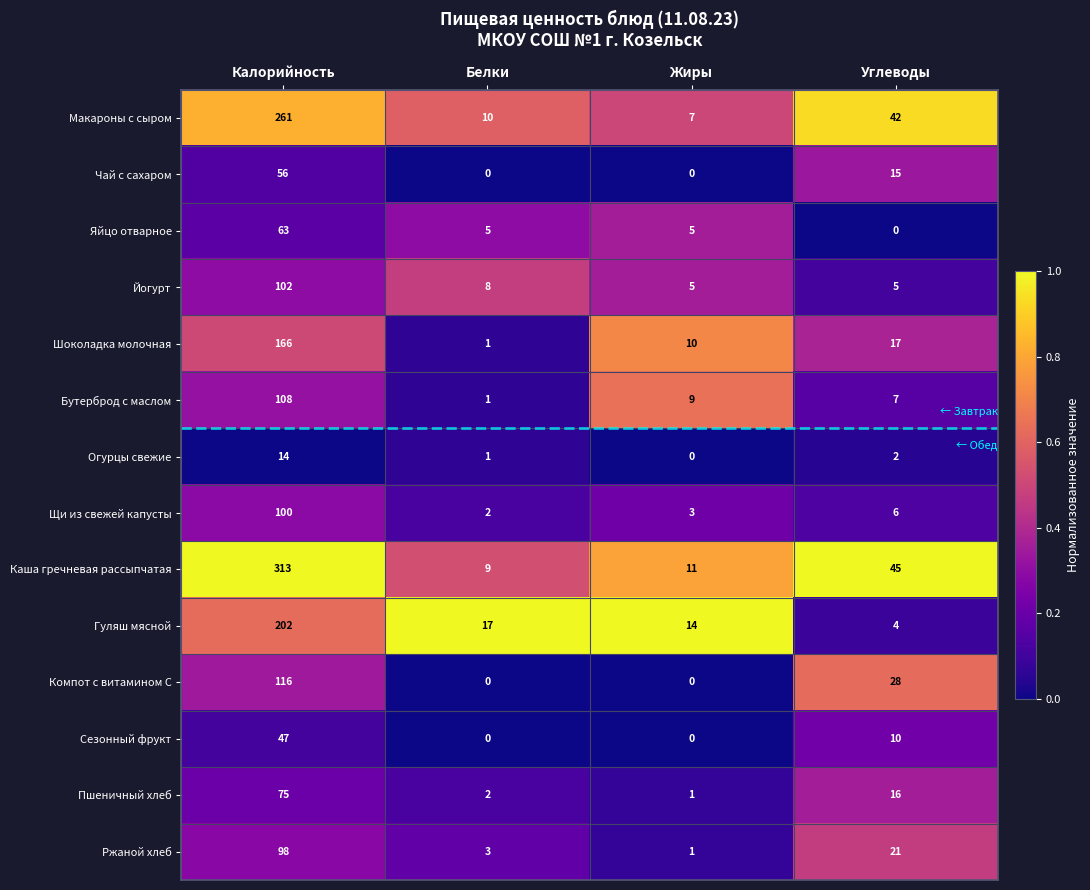

Is it true that Каша гречневая рассыпчатая equals 13 at Белки?

False